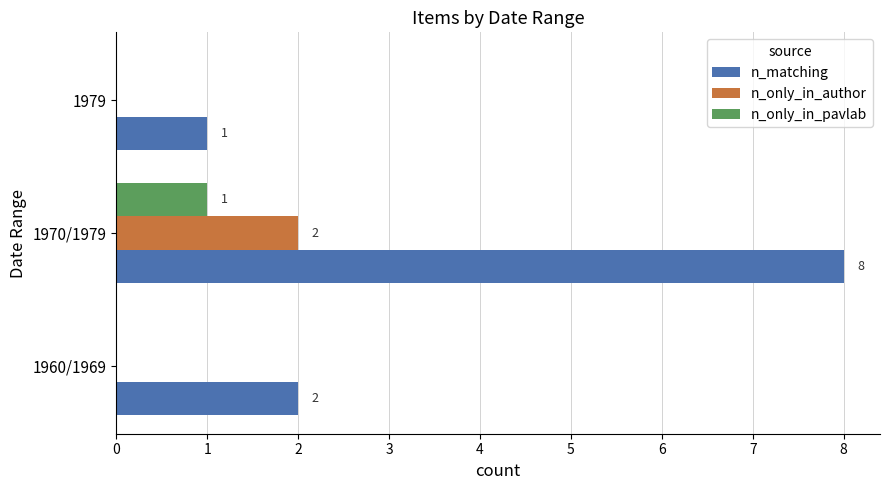

How many n_matching values are between 1 and 8?

3